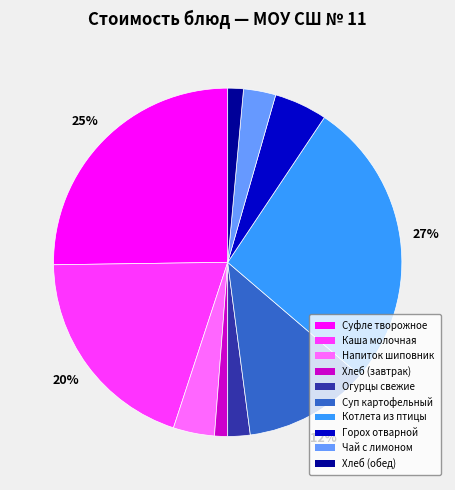

Is there any slice that represents more than half of the pie?

No